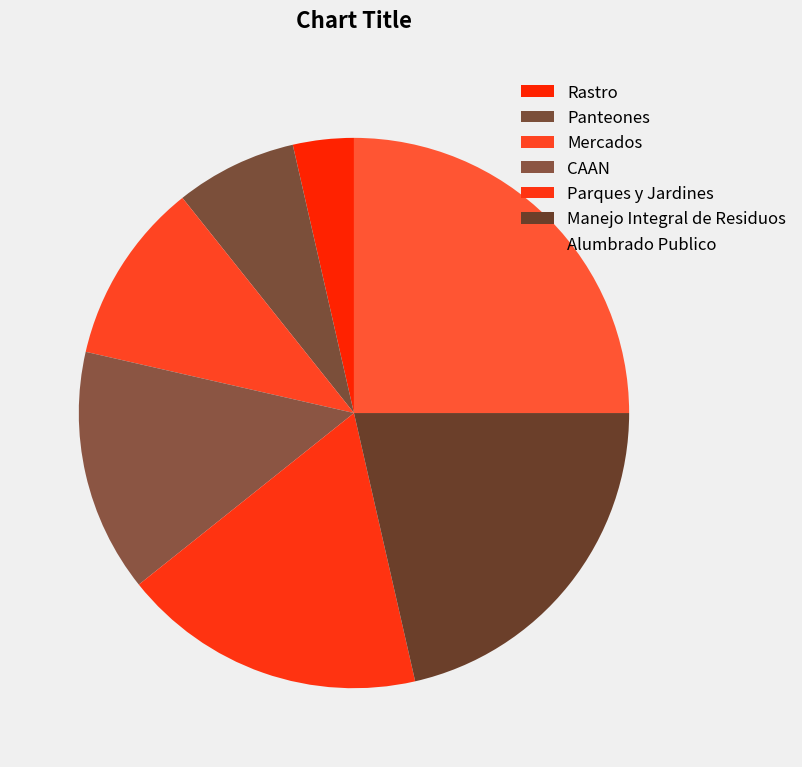

To the nearest percent, what is the difference between the largest and smallest slice percentages?

21%